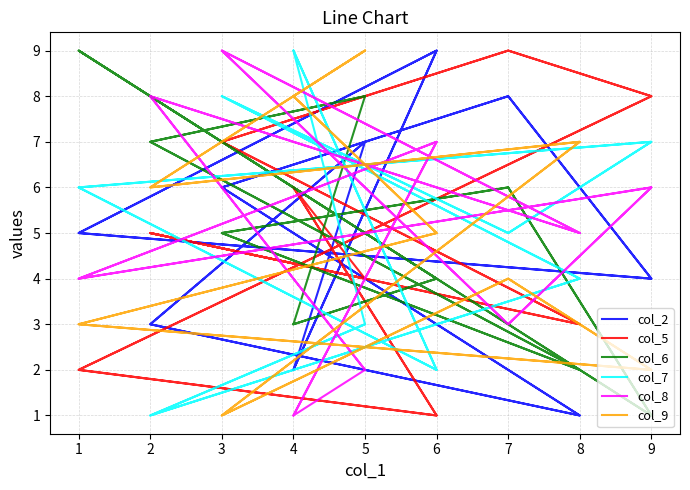

Which series has the largest total across all categories?

col_2